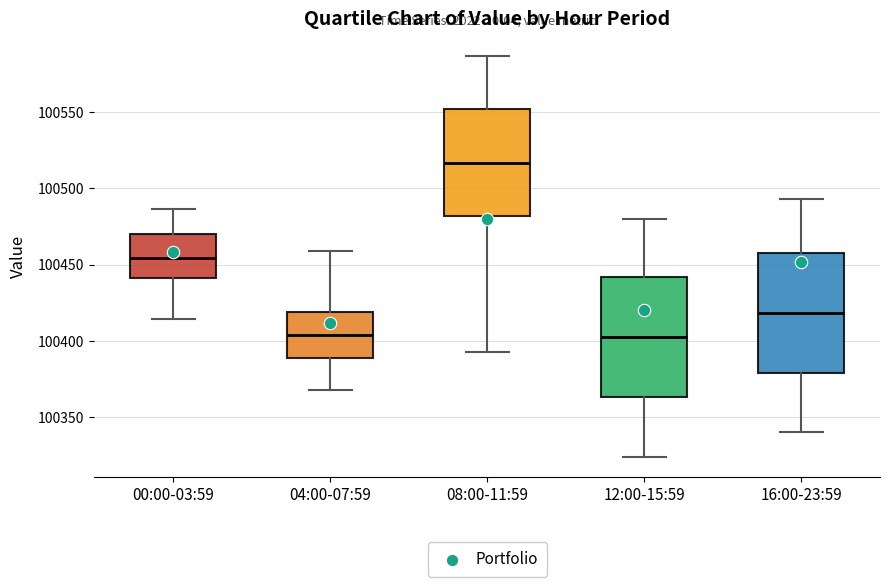

Reading left to right, read every box against the y-axis: the position of its median line, the range the box covers, and the ends of its whiskers. The values are not printed on the chart, so give them approximately, as read against the axis.

00:00-03:59: median 100455, box 100440 to 100470, whiskers 100415 to 100485
04:00-07:59: median 100405, box 100390 to 100420, whiskers 100370 to 100460
08:00-11:59: median 100515, box 100480 to 100550, whiskers 100395 to 100585
12:00-15:59: median 100405, box 100365 to 100440, whiskers 100325 to 100480
16:00-23:59: median 100420, box 100380 to 100460, whiskers 100340 to 100495